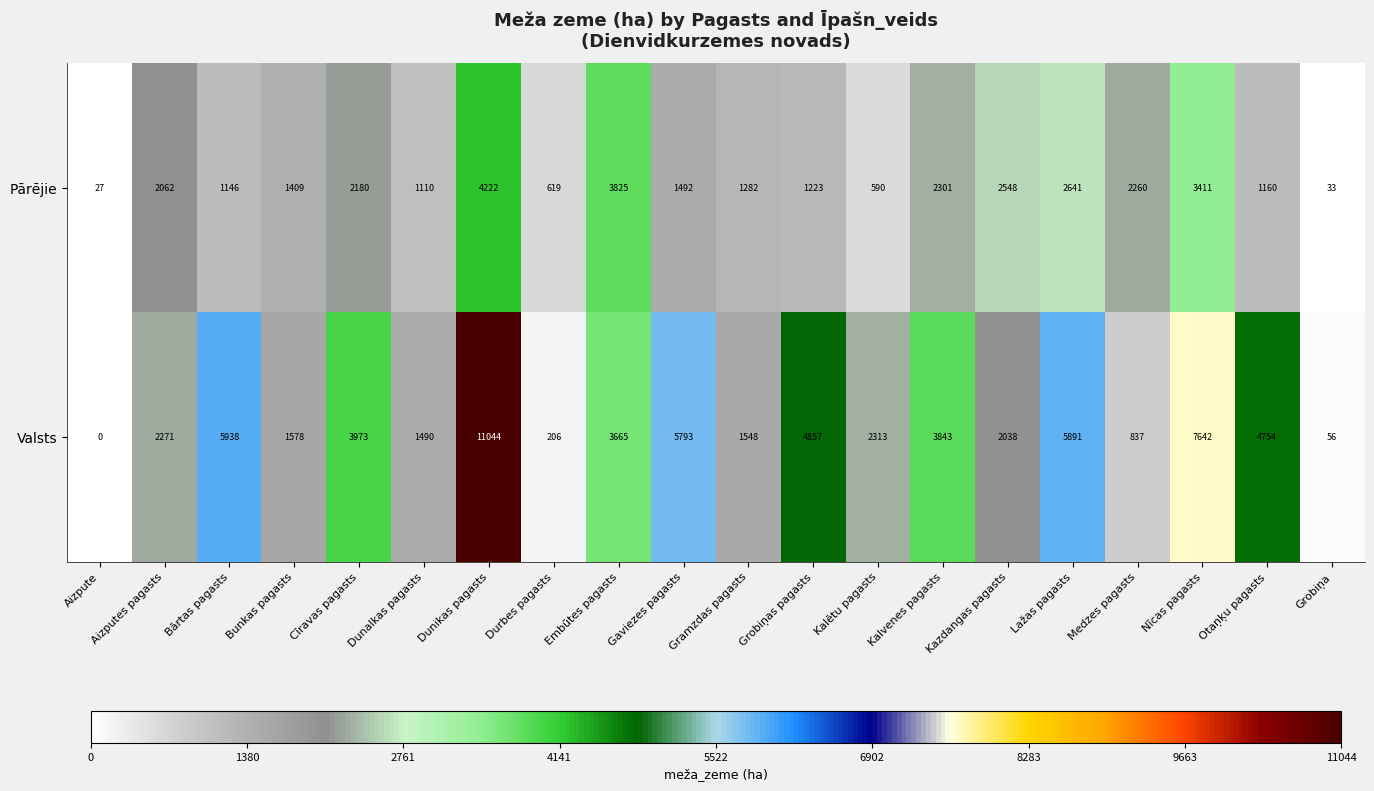

What is the sum of all Valsts values?

69737